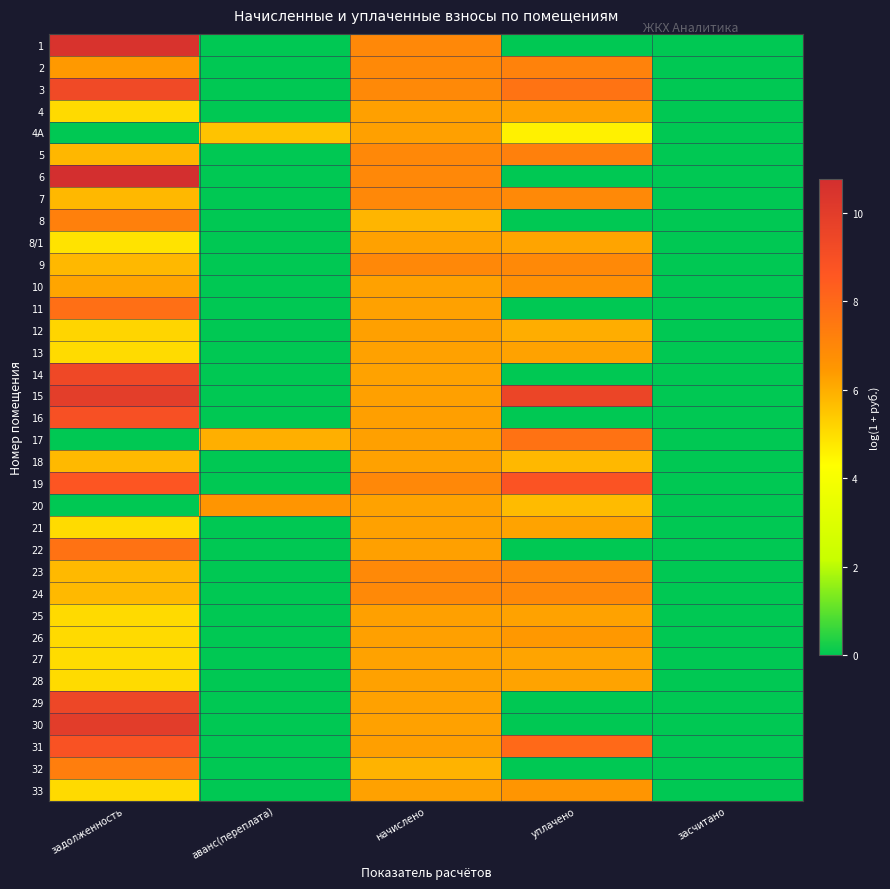

Reading right to left, extract all data points from this chart.

1: засчитано=0.0	уплачено=0.0	начислено=7.0	аванс(переплата)=0.0	задолженность=10.5
2: засчитано=0.0	уплачено=7.2	начислено=6.9	аванс(переплата)=0.0	задолженность=6.4
3: засчитано=0.0	уплачено=7.7	начислено=6.9	аванс(переплата)=0.0	задолженность=9.3
4: засчитано=0.0	уплачено=6.2	начислено=6.3	аванс(переплата)=0.0	задолженность=5.1
4А: засчитано=0.0	уплачено=4.6	начислено=6.3	аванс(переплата)=5.5	задолженность=0.0
5: засчитано=0.0	уплачено=7.2	начислено=7.0	аванс(переплата)=0.0	задолженность=5.8
6: засчитано=0.0	уплачено=0.0	начислено=7.0	аванс(переплата)=0.0	задолженность=10.8
7: засчитано=0.0	уплачено=6.9	начислено=7.0	аванс(переплата)=0.0	задолженность=5.8
8: засчитано=0.0	уплачено=0.0	начислено=5.8	аванс(переплата)=0.0	задолженность=7.2
8/1: засчитано=0.0	уплачено=6.2	начислено=6.3	аванс(переплата)=0.0	задолженность=4.9
9: засчитано=0.0	уплачено=6.9	начислено=7.0	аванс(переплата)=0.0	задолженность=5.8
10: засчитано=0.0	уплачено=6.7	начислено=6.3	аванс(переплата)=0.0	задолженность=6.2
11: засчитано=0.0	уплачено=0.0	начислено=6.2	аванс(переплата)=0.0	задолженность=7.8
12: засчитано=0.0	уплачено=6.0	начислено=6.3	аванс(переплата)=0.0	задолженность=5.2
13: засчитано=0.0	уплачено=6.2	начислено=6.3	аванс(переплата)=0.0	задолженность=5.1
14: засчитано=0.0	уплачено=0.0	начислено=6.2	аванс(переплата)=0.0	задолженность=9.3
15: засчитано=0.0	уплачено=9.6	начислено=6.3	аванс(переплата)=0.0	задолженность=9.9
16: засчитано=0.0	уплачено=0.0	начислено=6.3	аванс(переплата)=0.0	задолженность=9.0
17: засчитано=0.0	уплачено=7.7	начислено=6.3	аванс(переплата)=6.0	задолженность=0.0
18: засчитано=0.0	уплачено=5.8	начислено=6.2	аванс(переплата)=0.0	задолженность=5.8
19: засчитано=0.0	уплачено=8.8	начислено=7.0	аванс(переплата)=0.0	задолженность=8.7
20: засчитано=0.0	уплачено=5.7	начислено=6.2	аванс(переплата)=6.5	задолженность=0.0
21: засчитано=0.0	уплачено=6.2	начислено=6.2	аванс(переплата)=0.0	задолженность=5.0
22: засчитано=0.0	уплачено=0.0	начислено=6.3	аванс(переплата)=0.0	задолженность=7.7
23: засчитано=0.0	уплачено=6.9	начислено=6.9	аванс(переплата)=0.0	задолженность=5.8
24: засчитано=0.0	уплачено=6.9	начислено=6.9	аванс(переплата)=0.0	задолженность=5.7
25: засчитано=0.0	уплачено=6.2	начислено=6.3	аванс(переплата)=0.0	задолженность=5.1
26: засчитано=0.0	уплачено=6.4	начислено=6.3	аванс(переплата)=0.0	задолженность=5.1
27: засчитано=0.0	уплачено=6.2	начислено=6.2	аванс(переплата)=0.0	задолженность=5.0
28: засчитано=0.0	уплачено=6.2	начислено=6.2	аванс(переплата)=0.0	задолженность=5.1
29: засчитано=0.0	уплачено=0.0	начислено=6.2	аванс(переплата)=0.0	задолженность=9.4
30: засчитано=0.0	уплачено=0.0	начислено=6.3	аванс(переплата)=0.0	задолженность=10.0
31: засчитано=0.0	уплачено=8.0	начислено=6.3	аванс(переплата)=0.0	задолженность=8.9
32: засчитано=0.0	уплачено=0.0	начислено=5.9	аванс(переплата)=0.0	задолженность=7.3
33: засчитано=0.0	уплачено=6.5	начислено=6.3	аванс(переплата)=0.0	задолженность=5.1